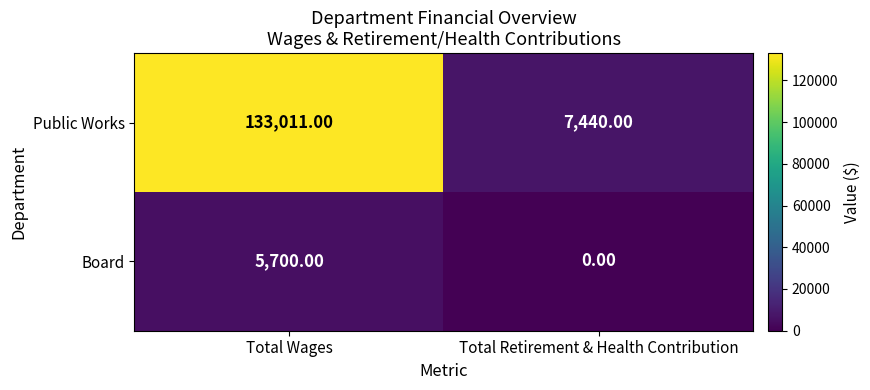

What is the difference between the Public Works values at Total Retirement & Health Contribution and Total Wages?

125571